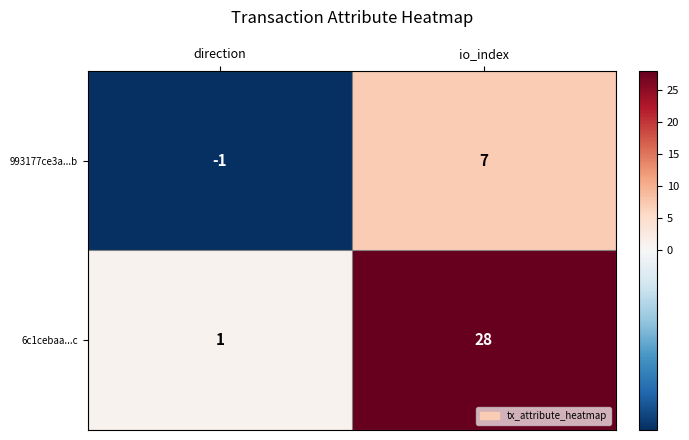

At which category does the chart reach its minimum across all series?

direction